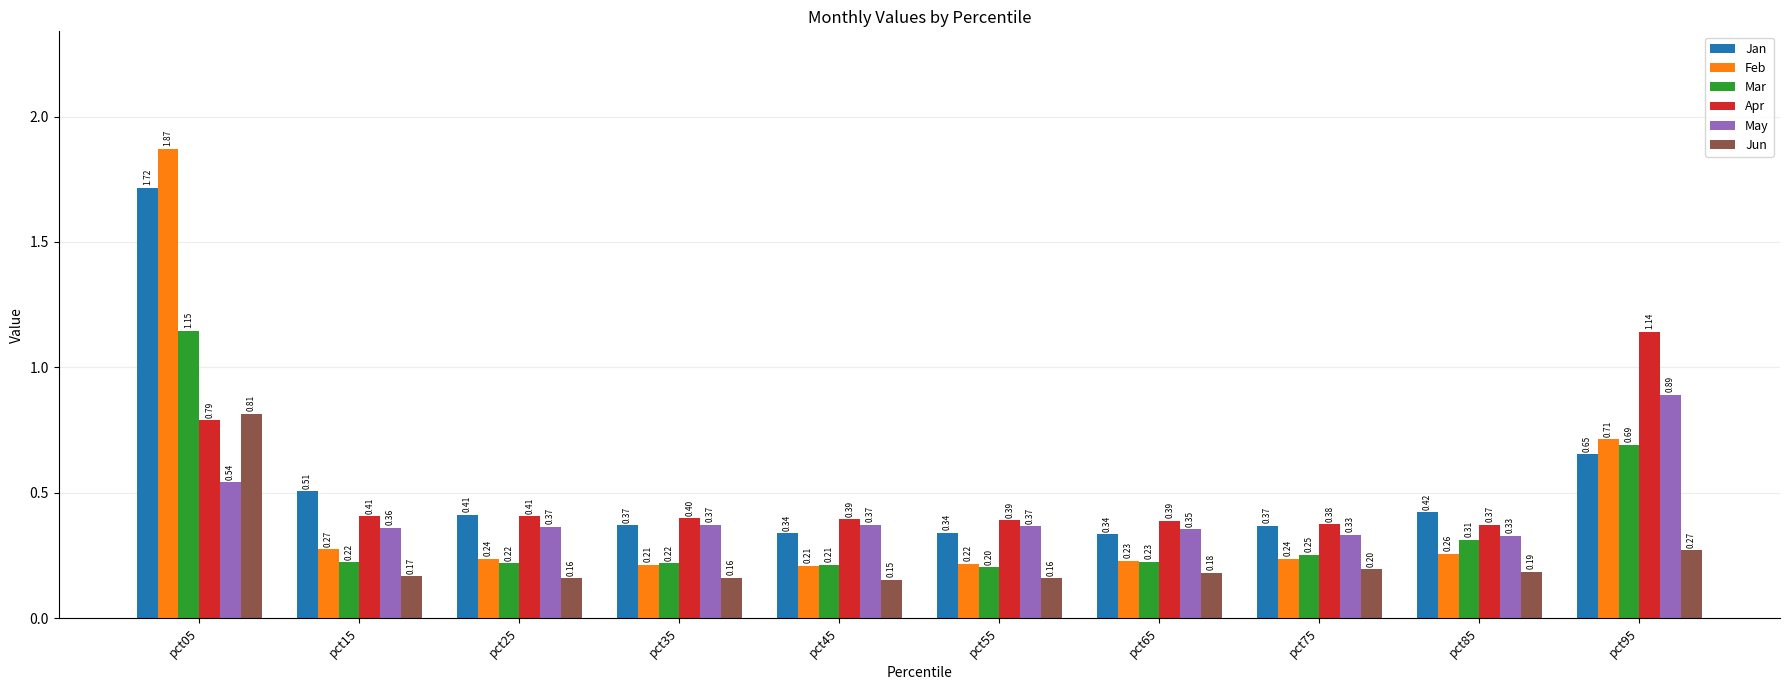

Are the bars horizontal?

No